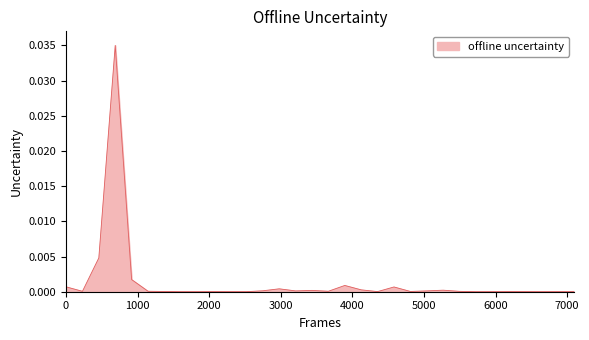

How many lines are shown in the chart?

1